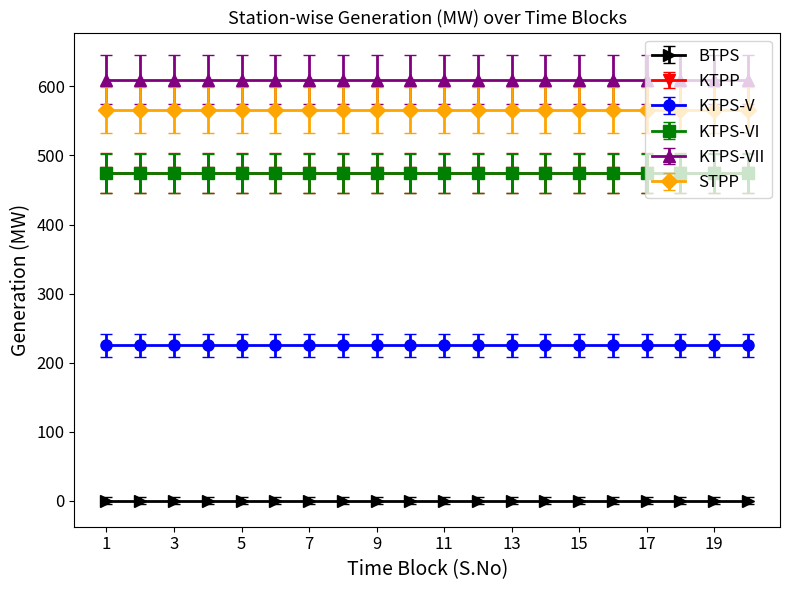

What is the greatest value displayed?

610.0